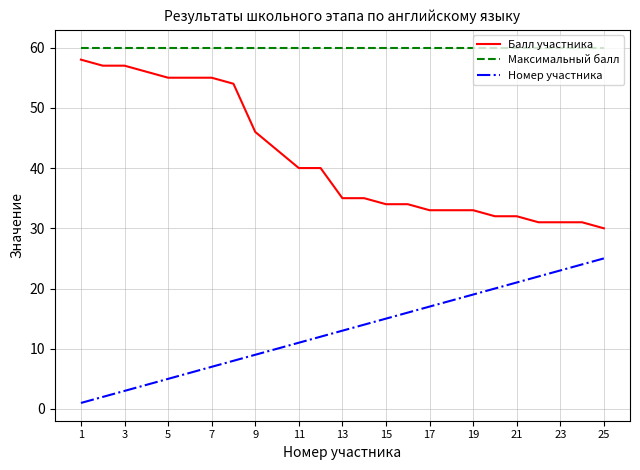

What is the difference between the maximum and minimum values in the Балл участника series?

28